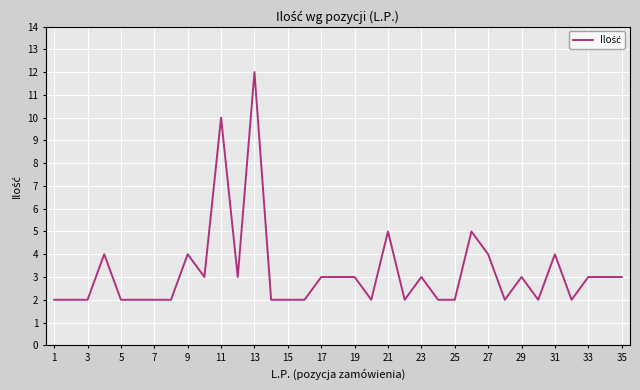

What is the maximum value shown in the chart?

12